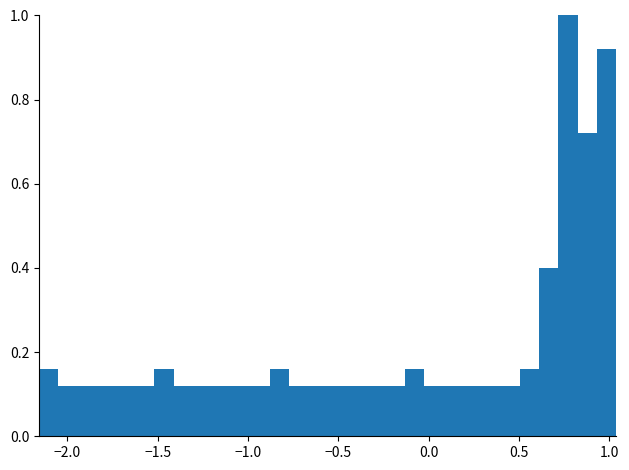

Around what value on the x-axis is the tallest bar? Give the approximate position of its centre, as read against the axis.

0.75